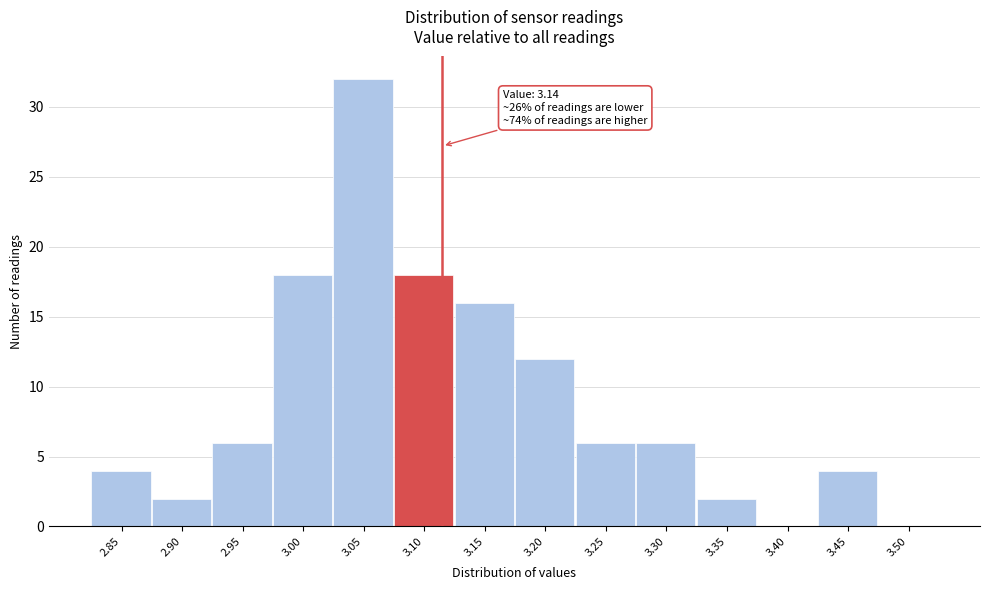

Reading right to left, list all the values displayed in this chart.

3.50=0	3.45=4	3.40=0	3.35=2	3.30=6	3.25=6	3.20=12	3.15=16	3.10=18	3.05=32	3.00=18	2.95=6	2.90=2	2.85=4